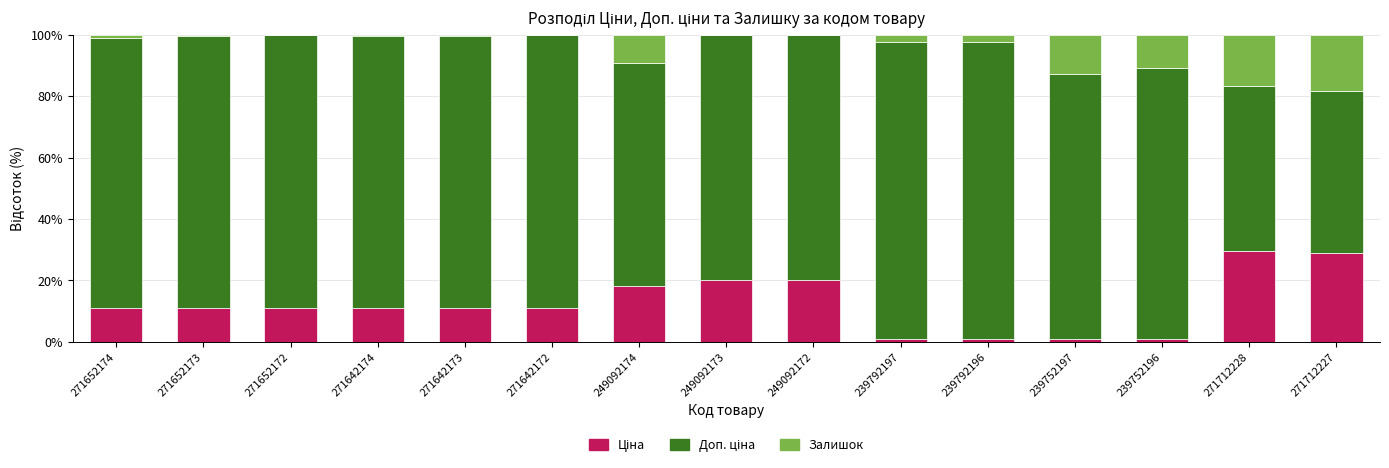

What is the total value across all series at 271712227?

100.0